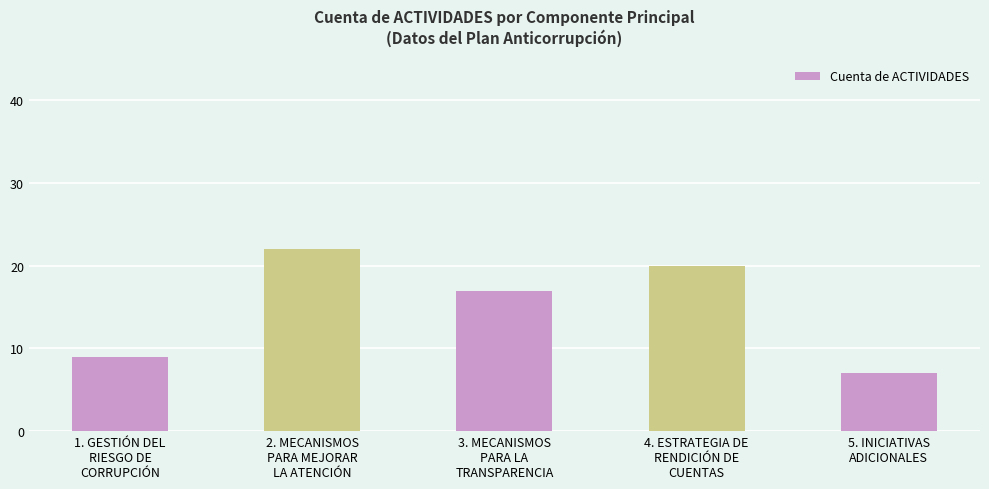

The value at 3. MECANISMOS
PARA LA
TRANSPARENCIA is 17. True or false?

True